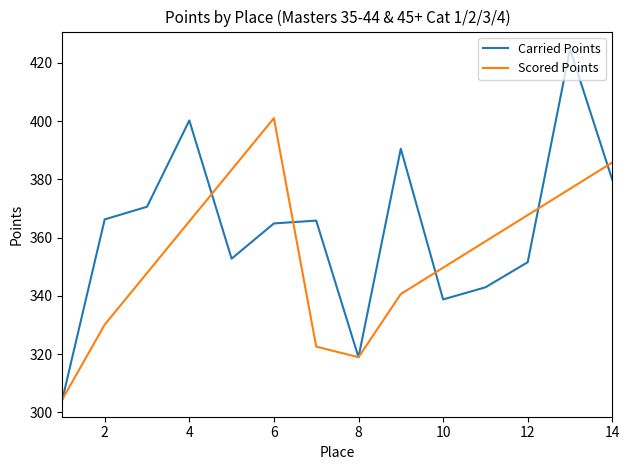

Is this an area chart (filled region under the line)?

No